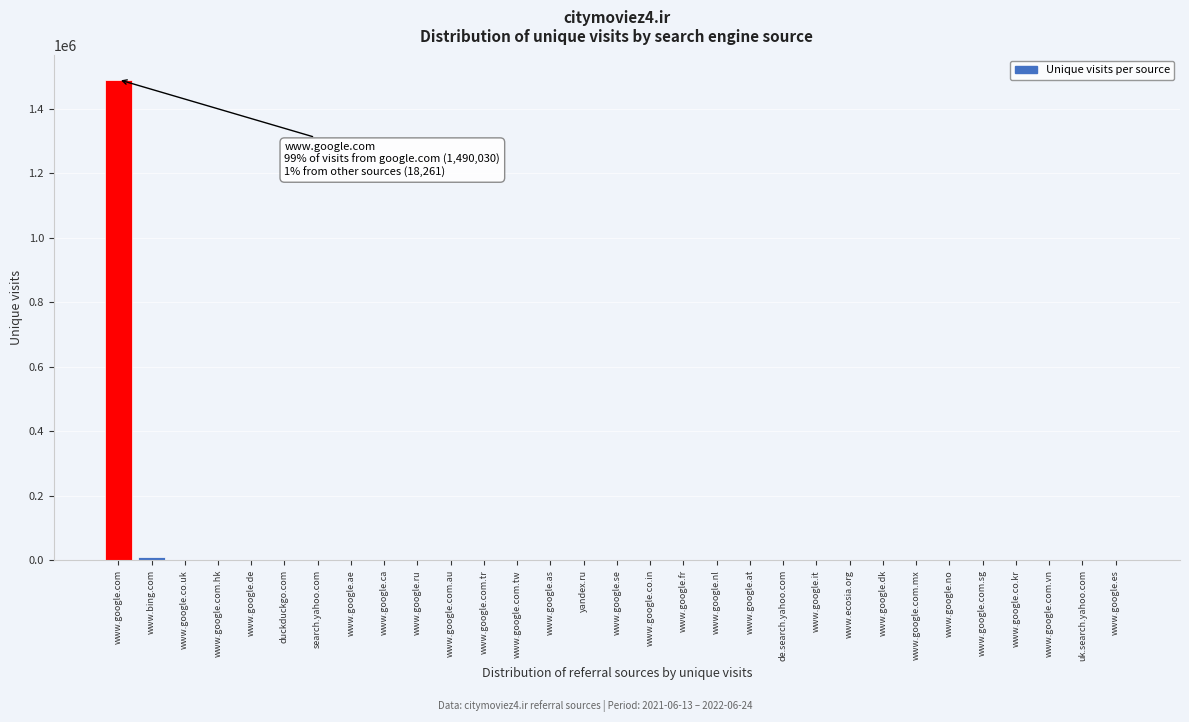

Between www.google.com and www.google.at, which is larger?

www.google.com